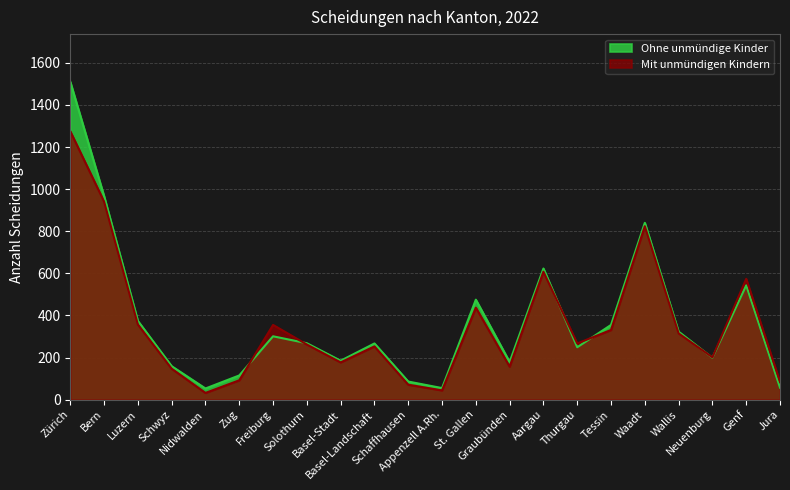

Which series has the widest spread of values?

Ohne unmündige Kinder